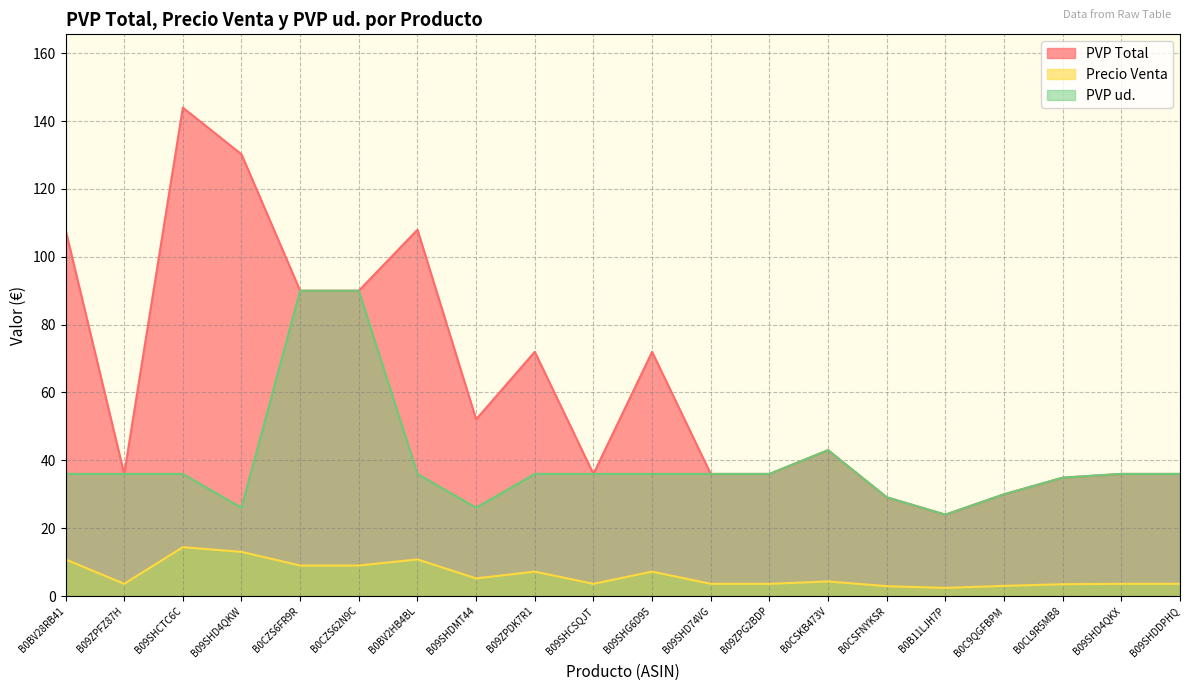

Reading left to right, list all the values displayed in this chart.

PVP Total: 108.0	36.0	144.0	130.2	90.0	90.0	108.0	52.1	72.0	36.0	72.0	36.0	36.0	43.0	29.1	24.0	30.0	34.9	36.0	36.0
Precio Venta: 10.8	3.6	14.4	13.0	9.0	9.0	10.8	5.2	7.2	3.6	7.2	3.6	3.6	4.3	2.9	2.4	3.0	3.5	3.6	3.6
PVP ud.: 36.0	36.0	36.0	26.0	90.0	90.0	36.0	26.0	36.0	36.0	36.0	36.0	36.0	43.0	29.1	24.0	30.0	34.9	36.0	36.0